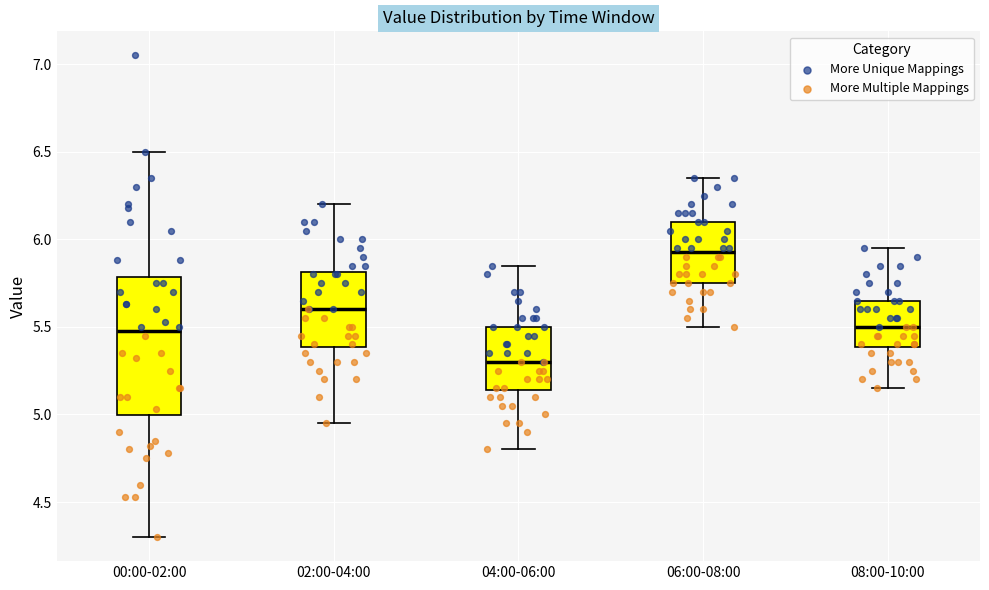

Comparing the boxes themselves (not the whiskers), which one is the tallest?

00:00-02:00